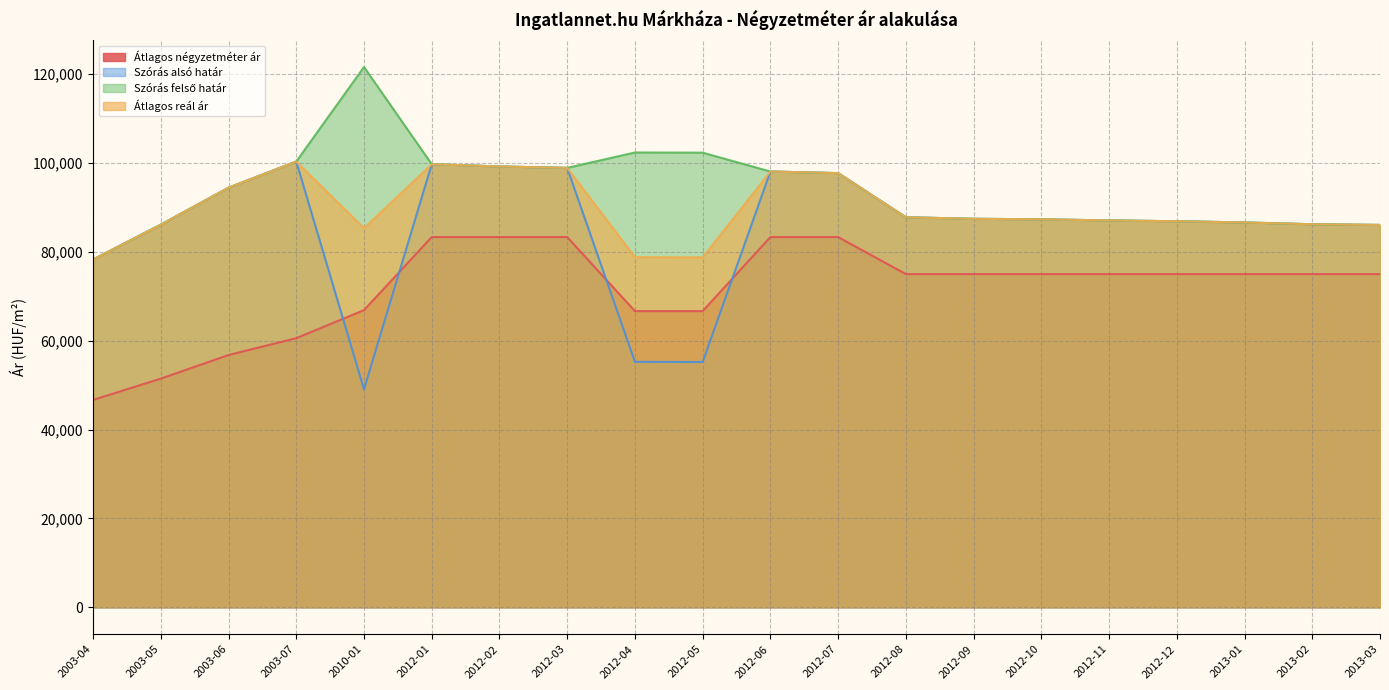

What position from the right is 2012-04?

12